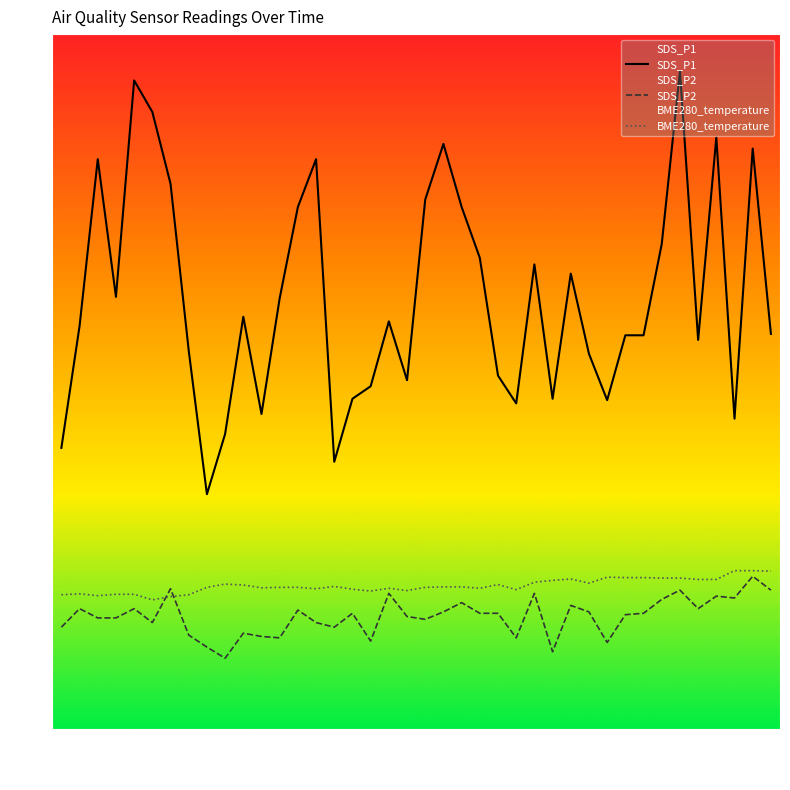

What are all the series names shown in the legend?

SDS_P1, SDS_P2, BME280_temperature